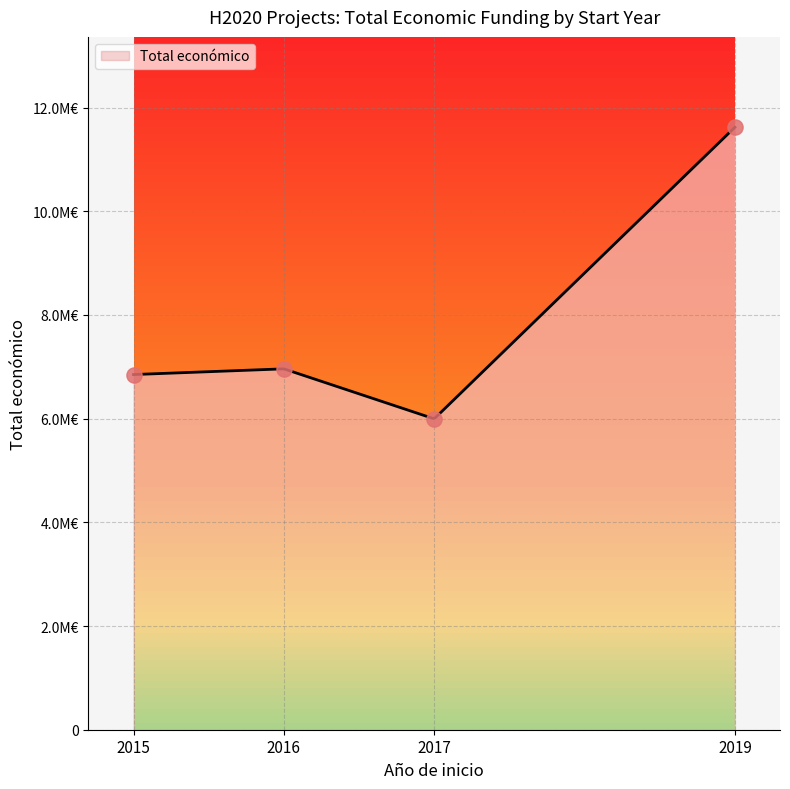

What is the ratio of the value at 2016 to the value at 2017?

1.2